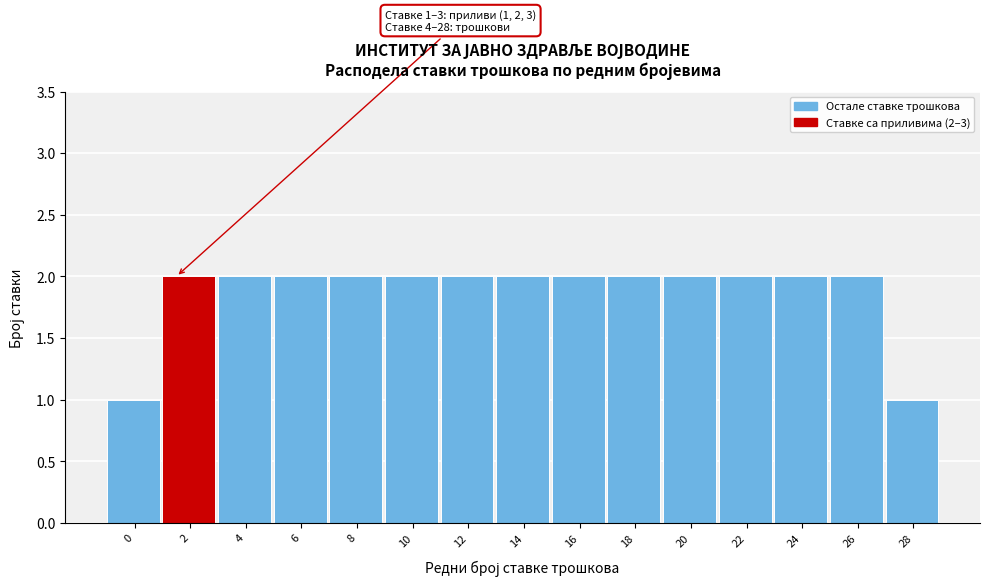

Reading left to right, list all the values displayed in this chart.

1	2	2	2	2	2	2	2	2	2	2	2	2	2	1